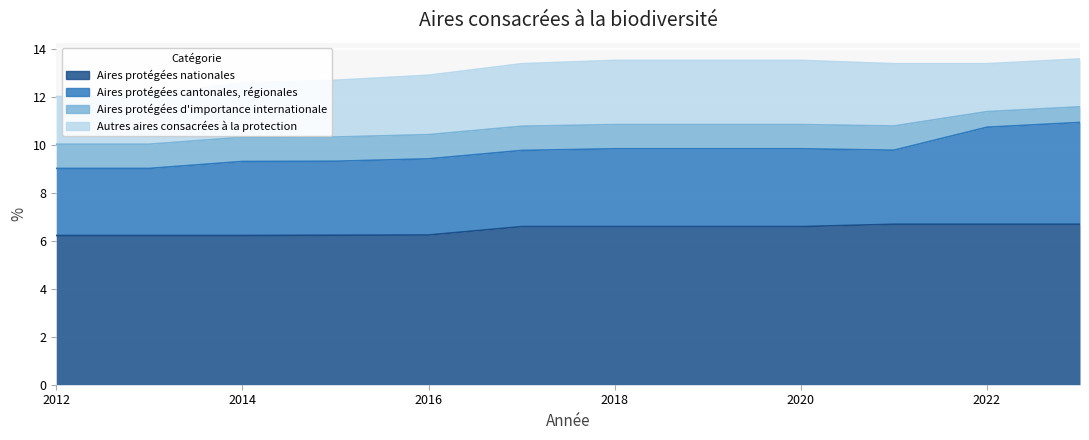

Between 2012 and 2017, which is larger?

2017